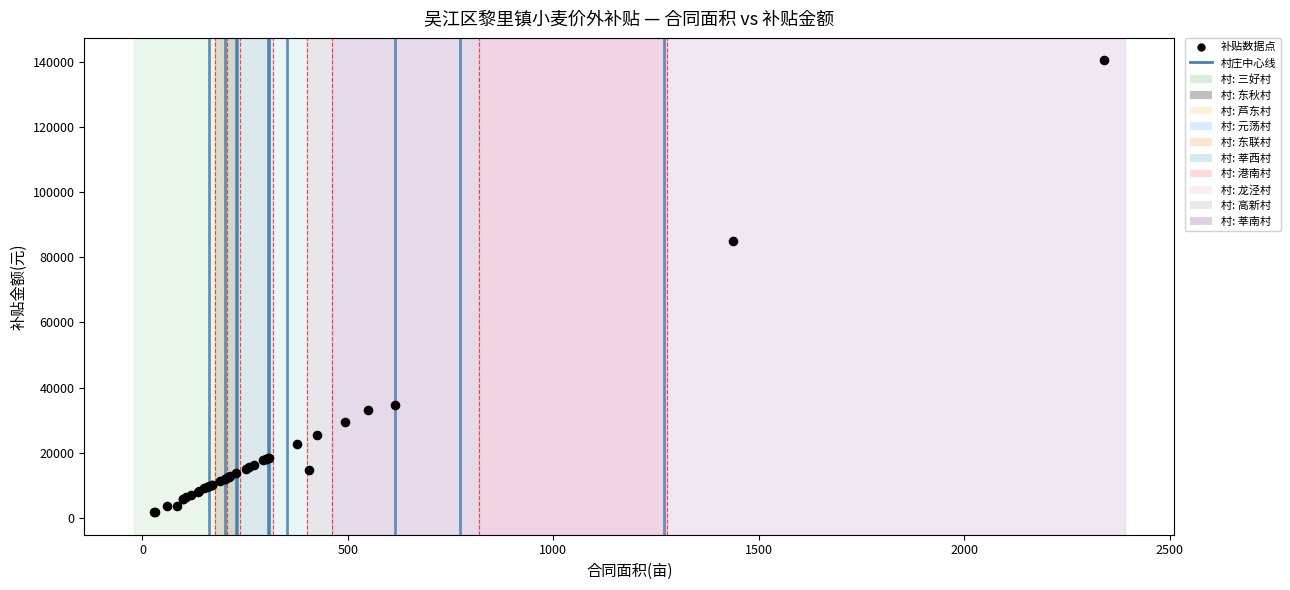

What Y value in the scatter plot is closest to 71087?

85014.8